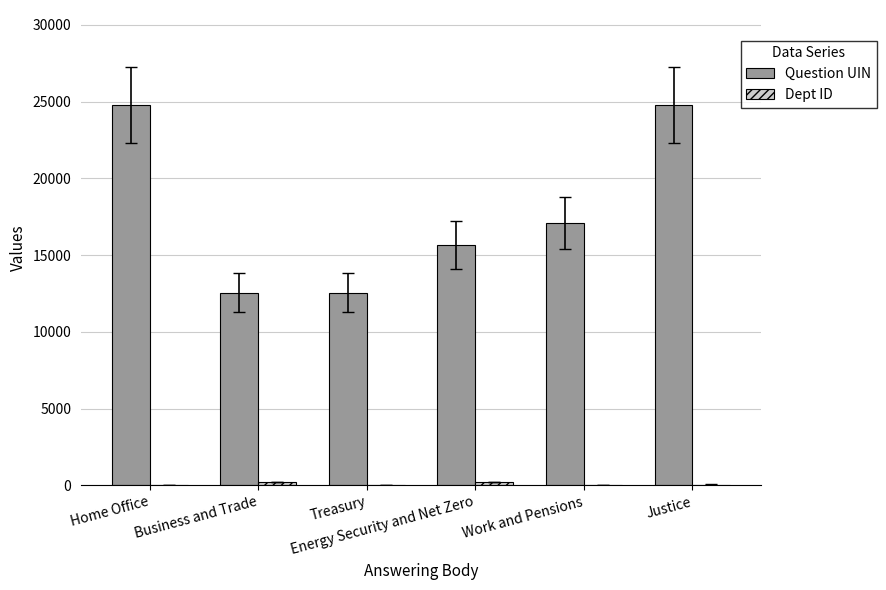

What is the highest value of the Question UIN series?

24781